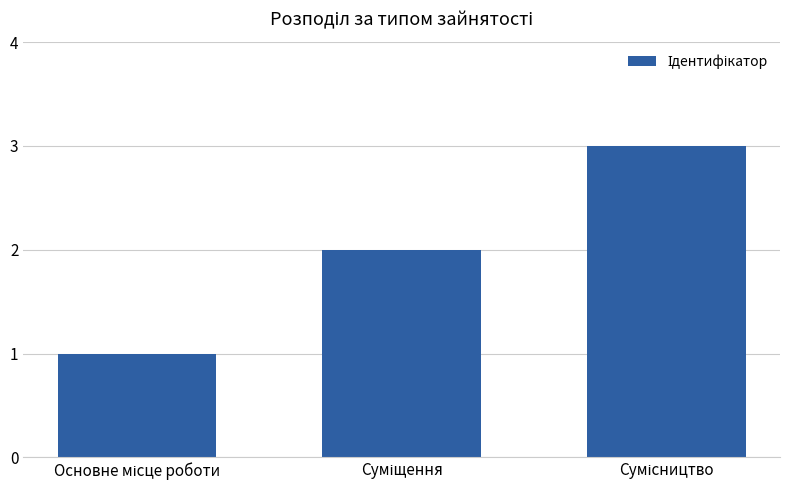

What is the greatest value displayed?

3